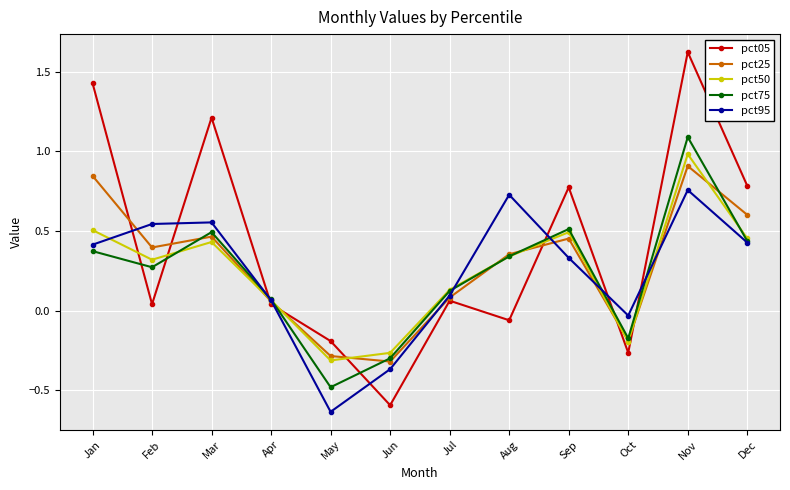

Is the value of pct95 at Aug greater than the value of pct25 at Jun?

Yes